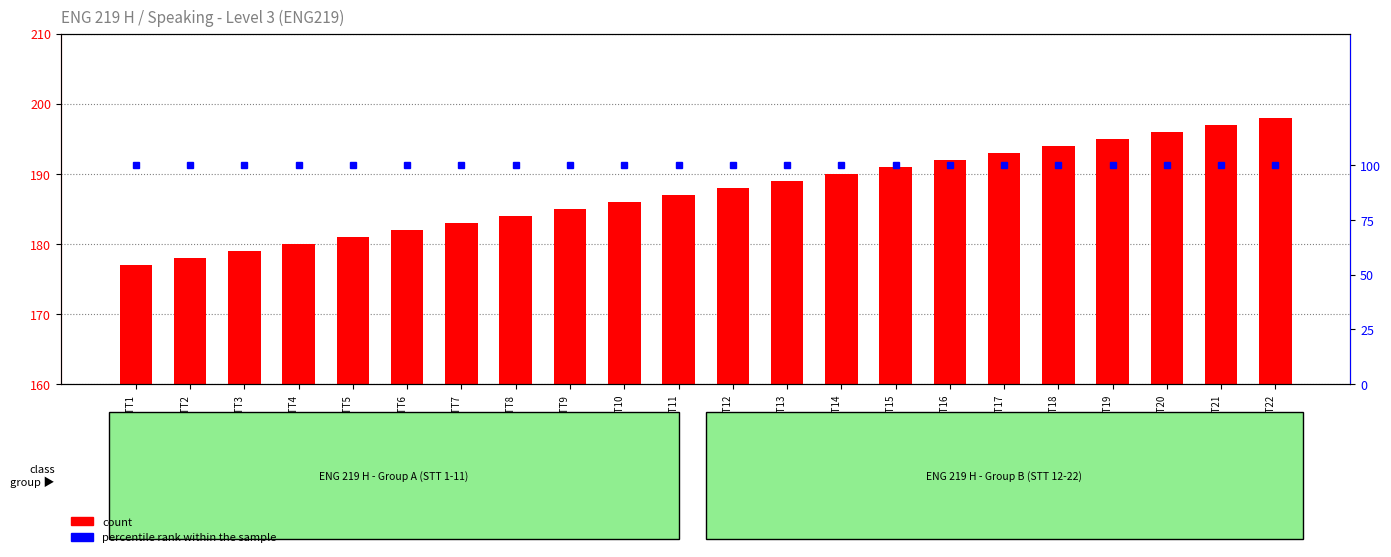

Rank the categories by percentile rank within the sample value from lowest to highest.

STT1, STT2, STT3, STT4, STT5, STT6, STT7, STT8, STT9, STT10, STT11, STT12, STT13, STT14, STT15, STT16, STT17, STT18, STT19, STT20, STT21, STT22